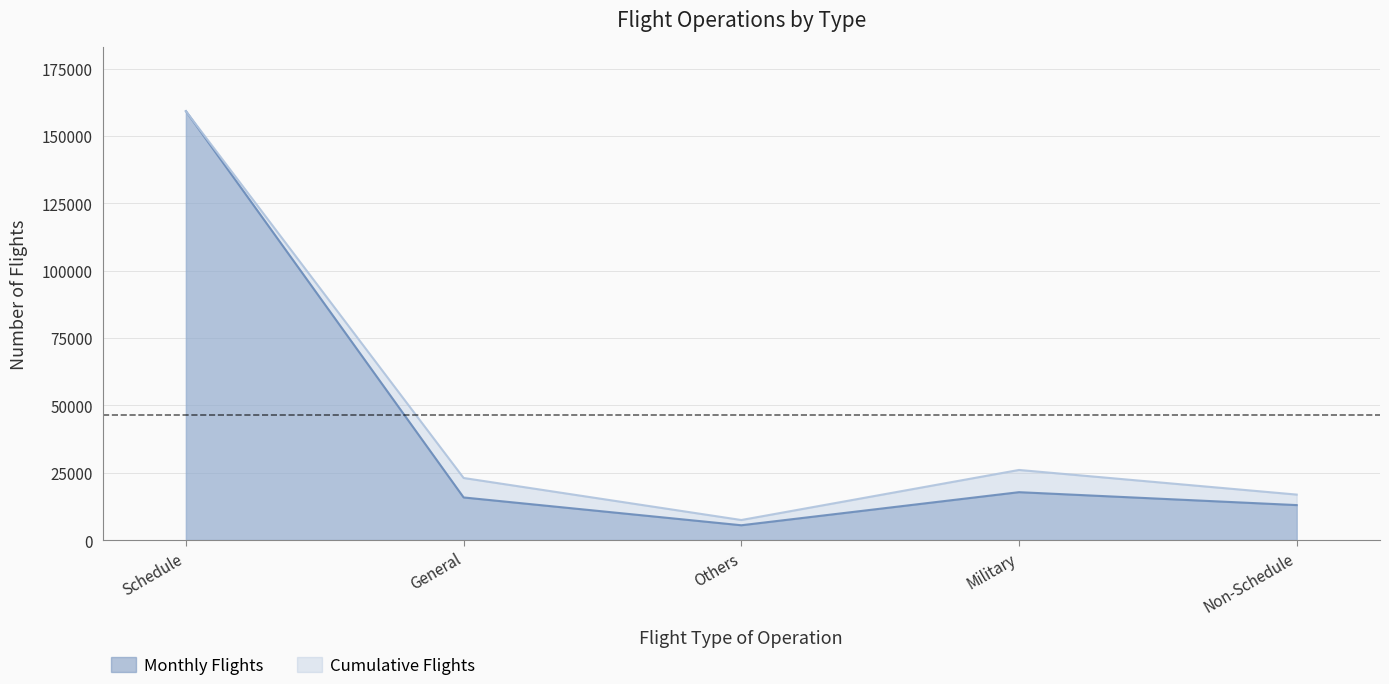

Reading left to right, list all the values displayed in this chart.

Monthly Flights: Schedule=159190.0	General=15798.4	Others=5476.4	Military=17757.9	Non-Schedule=12962.5
Cumulative Flights: Schedule=159190.0	General=23024.0	Others=7423.0	Military=26006.0	Non-Schedule=16861.0